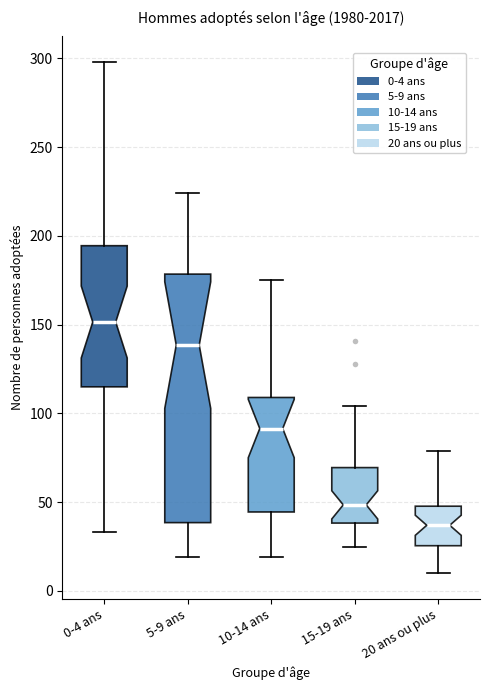

Which box's median line is the highest?

0-4 ans